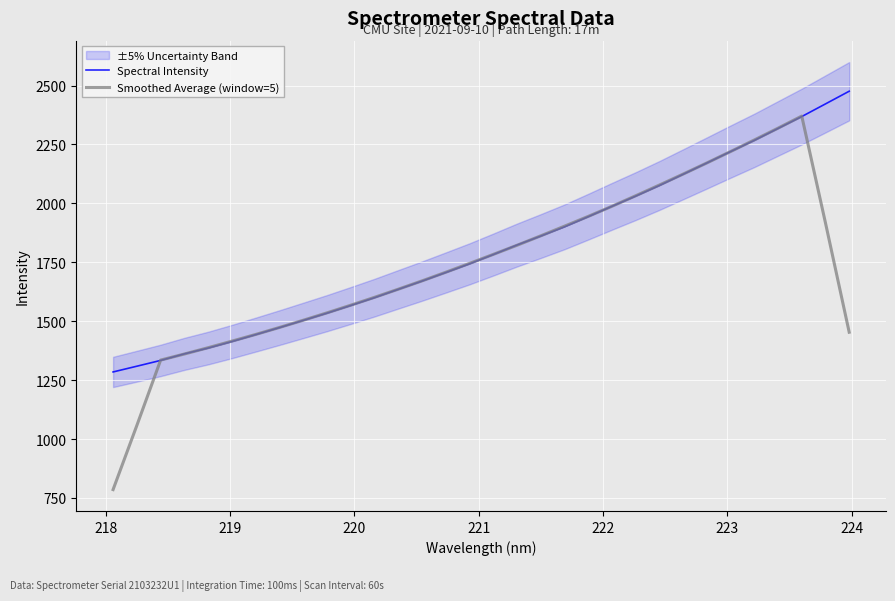

What is the minimum value for Smoothed Average (window=5)?

785.5